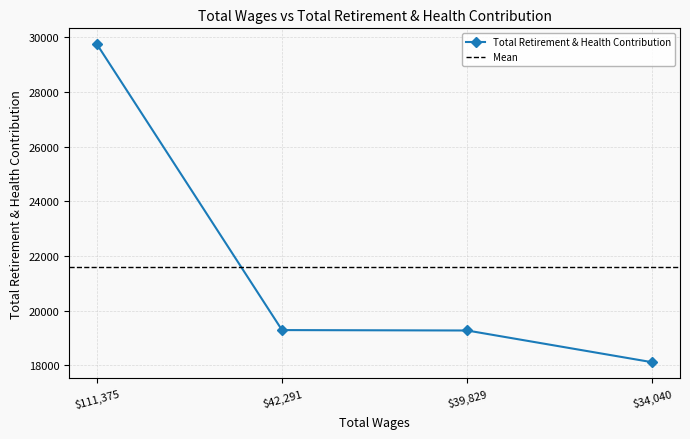

Is this an area chart (filled region under the line)?

No